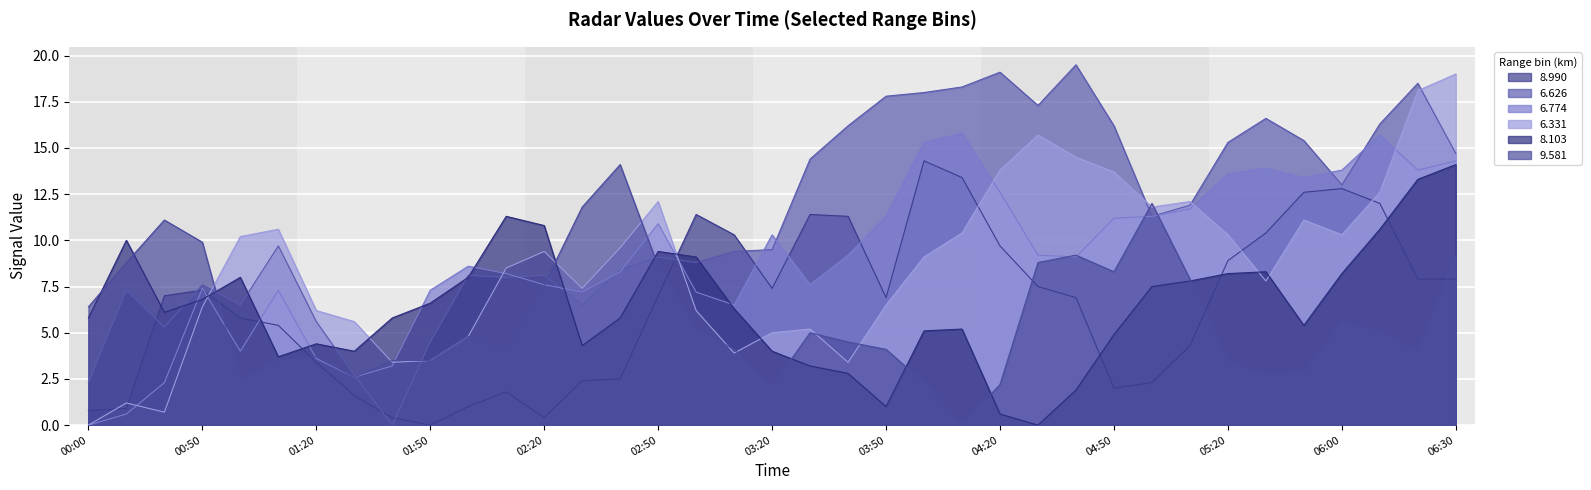

Is it true that 8.990 equals 1.5 at 2016/08/11 02:00?

False